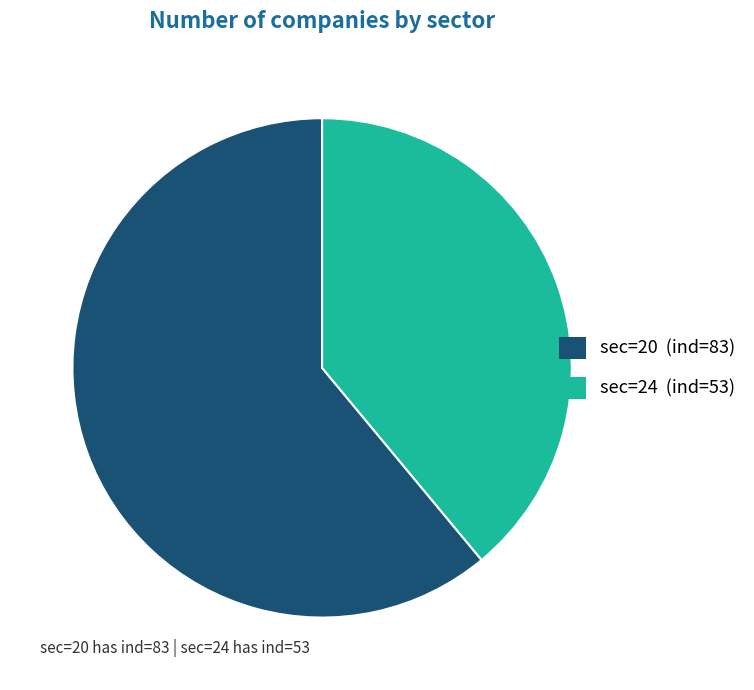

What is the largest slice in the pie chart?

sec=20 (ind=83)